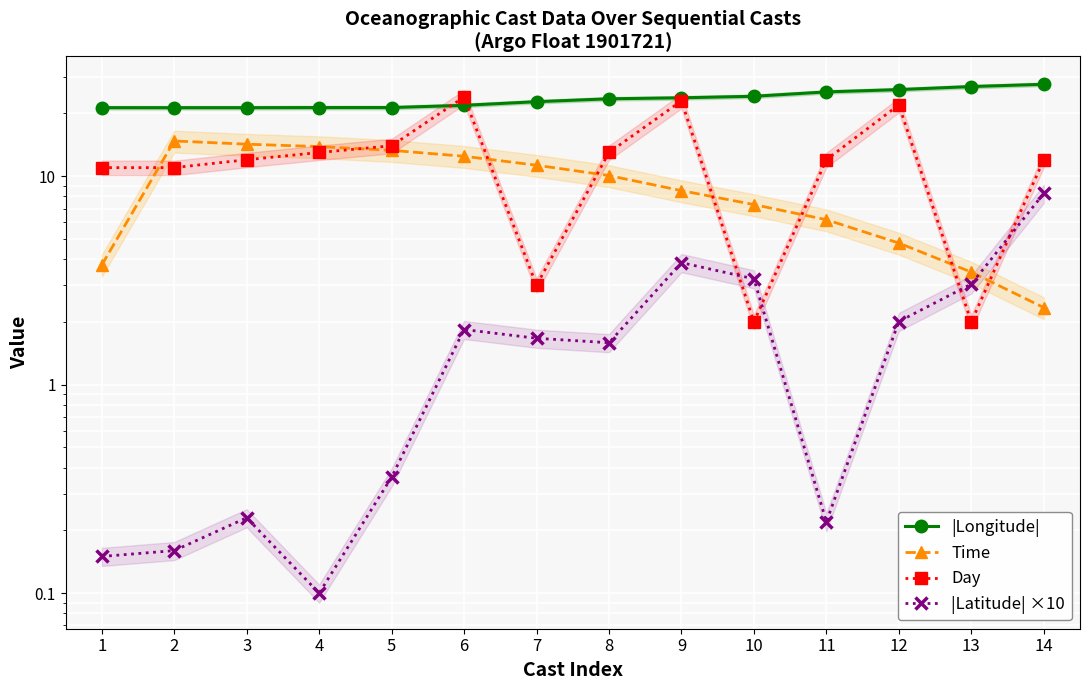

Reading right to left, extract all data points from this chart.

|Longitude|: 27.6	26.9	26.0	25.4	24.2	23.8	23.5	22.8	21.9	21.4	21.4	21.3	21.3	21.3
Time: 2.3	3.5	4.8	6.2	7.3	8.5	10.1	11.3	12.5	13.3	13.9	14.2	14.8	3.8
Day: 12.0	2.0	22.0	12.0	2.0	23.0	13.0	3.0	24.0	14.0	13.0	12.0	11.0	11.0
|Latitude| ×10: 8.3	3.0	2.0	0.2	3.2	3.9	1.6	1.7	1.8	0.4	0.1	0.2	0.2	0.1